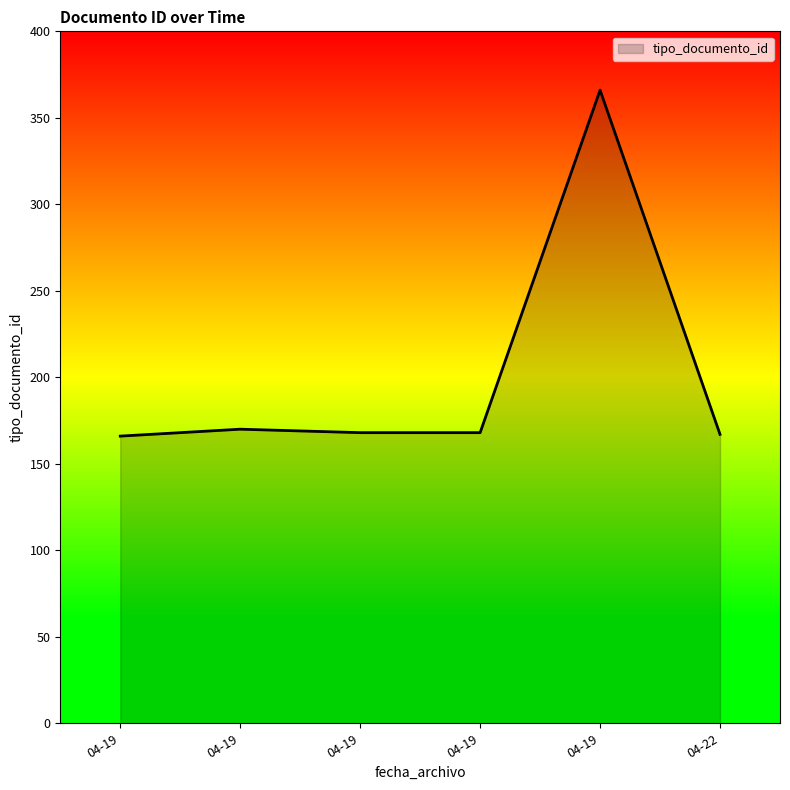

How many lines are shown in the chart?

1